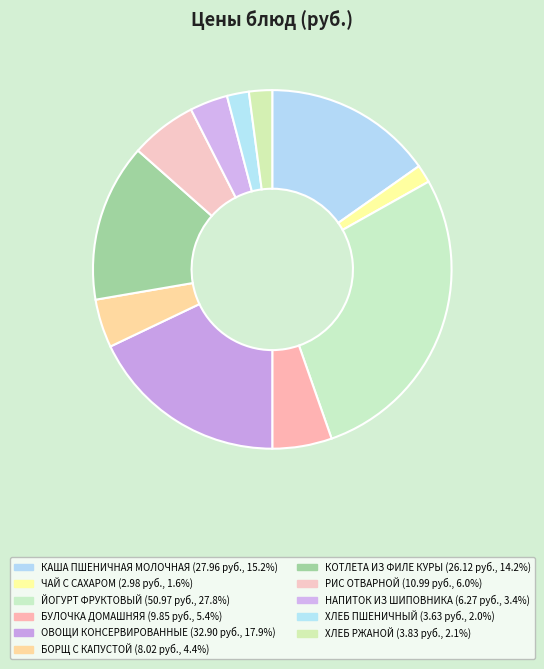

To the nearest percent, what percentage of the pie is ЙОГУРТ ФРУКТОВЫЙ?

28%